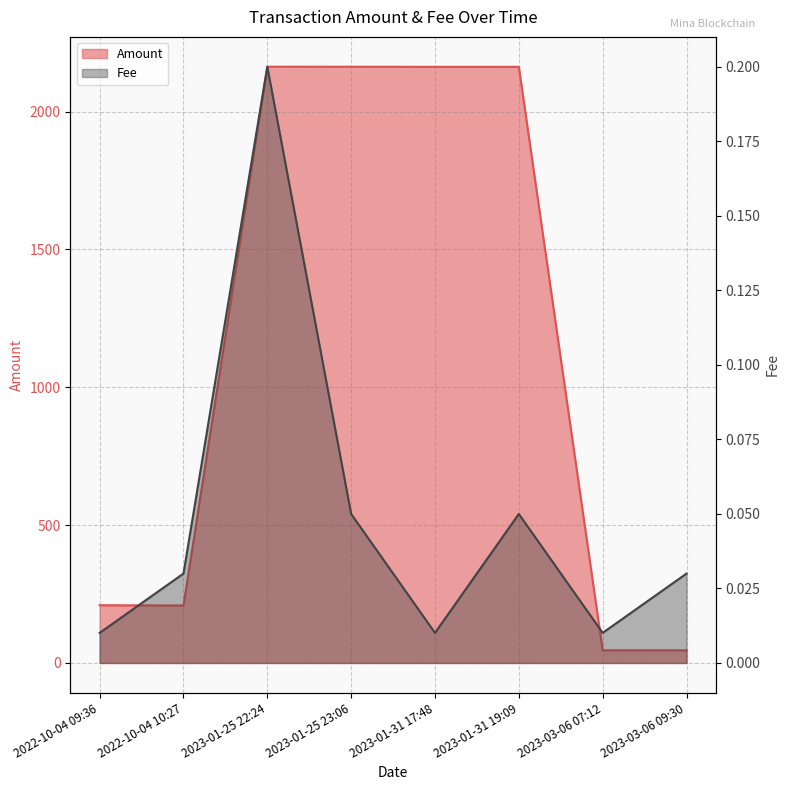

The Amount series shows 45.9 at 2023-03-06 07:12. True or false?

True